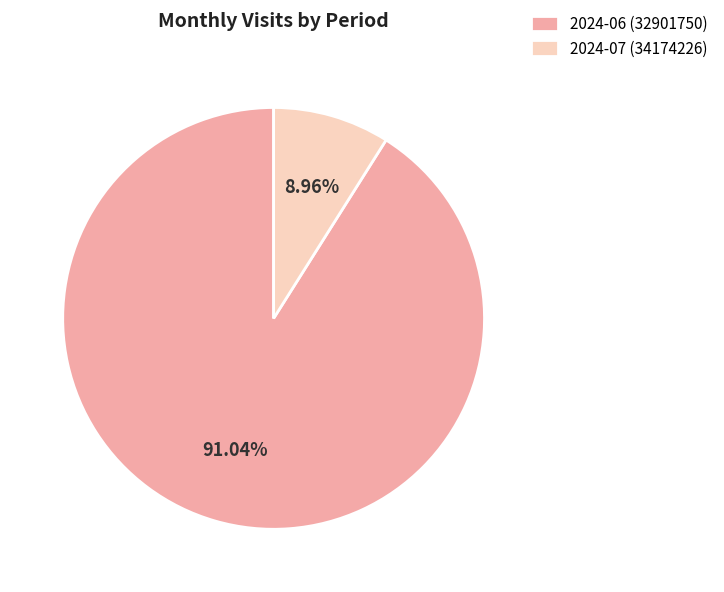

Do 2024-07 (34174226) and 2024-06 (32901750) together represent more than half of the pie?

Yes